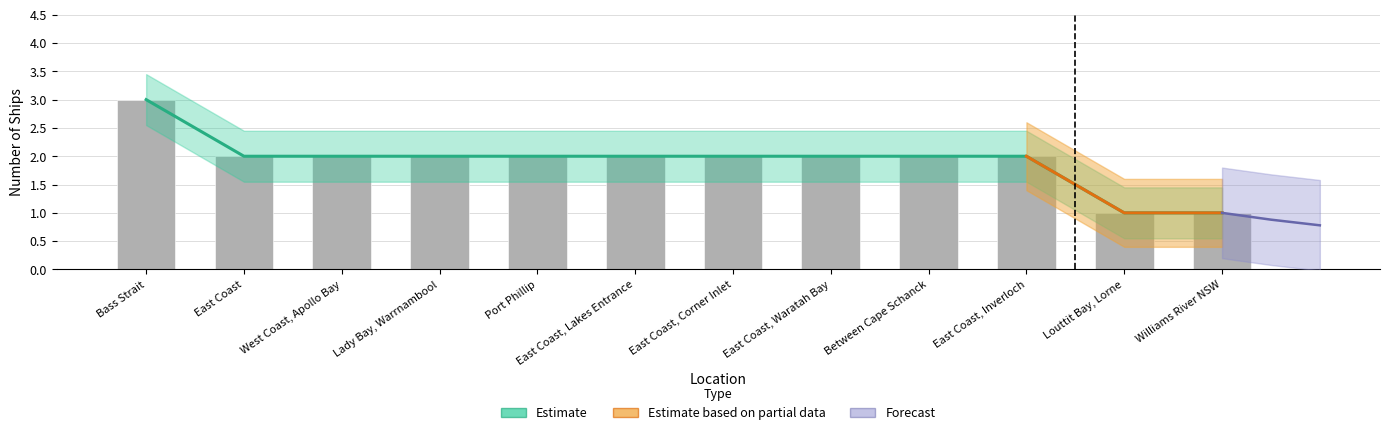

What position from the left is Bass Strait?

1